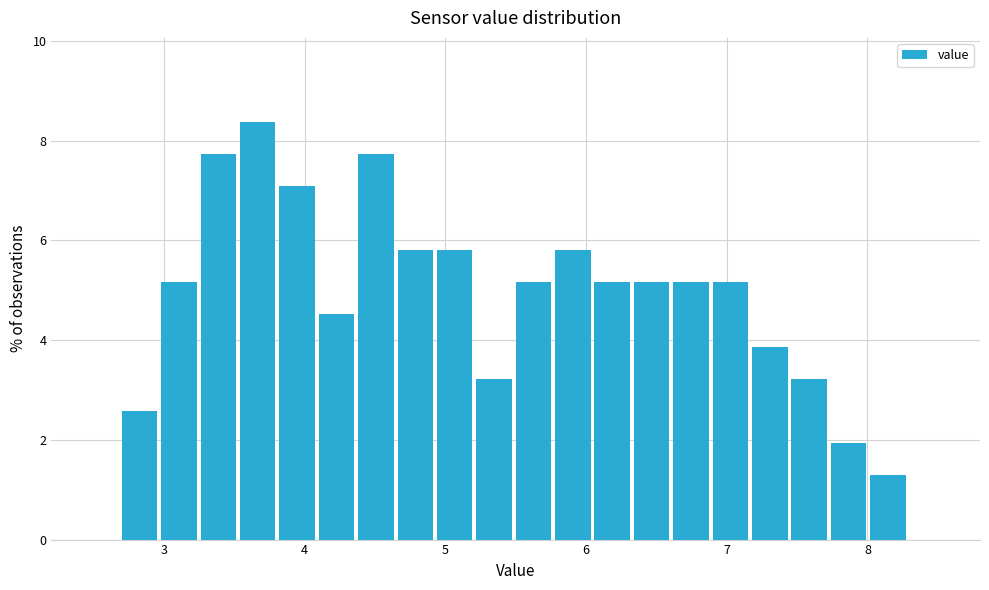

Read against the x-axis, roughly where is the centre of the tallest bar?

3.7